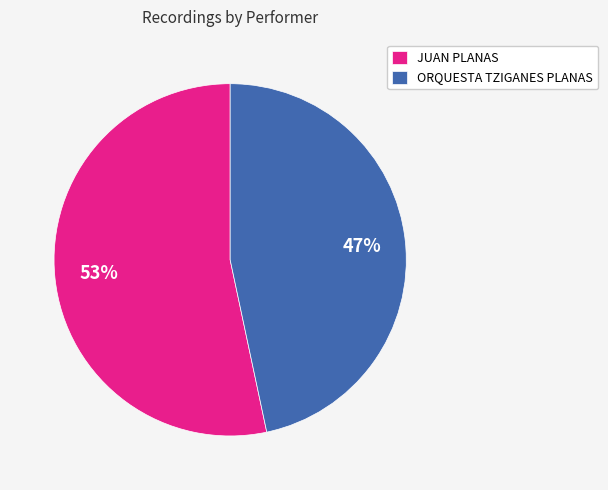

Which category accounts for the majority?

JUAN PLANAS